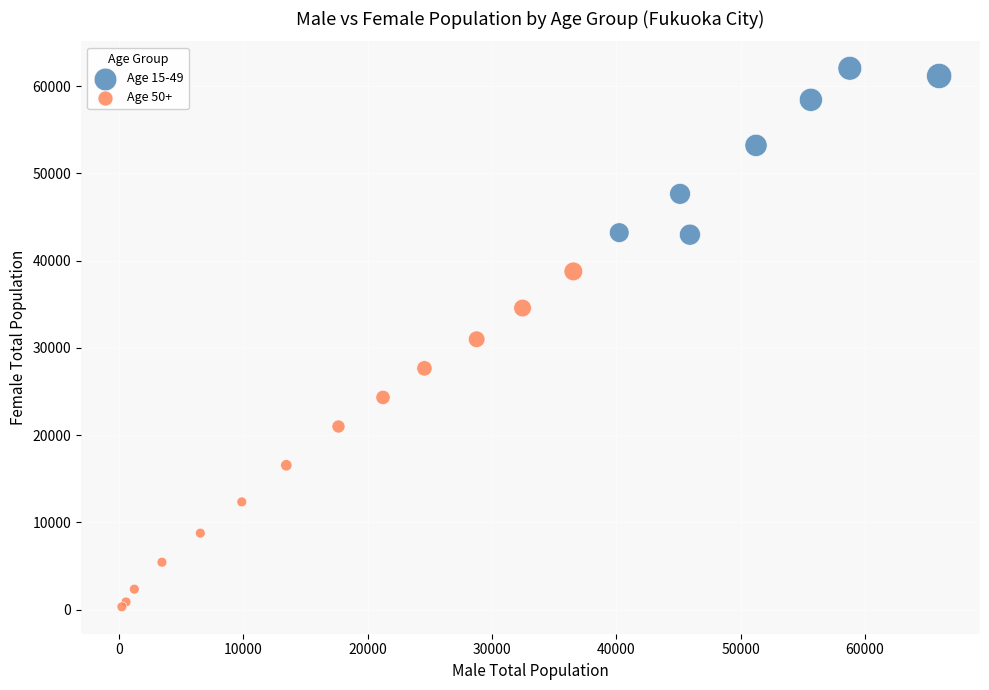

Which series contains the highest Y value?

Age 15-49